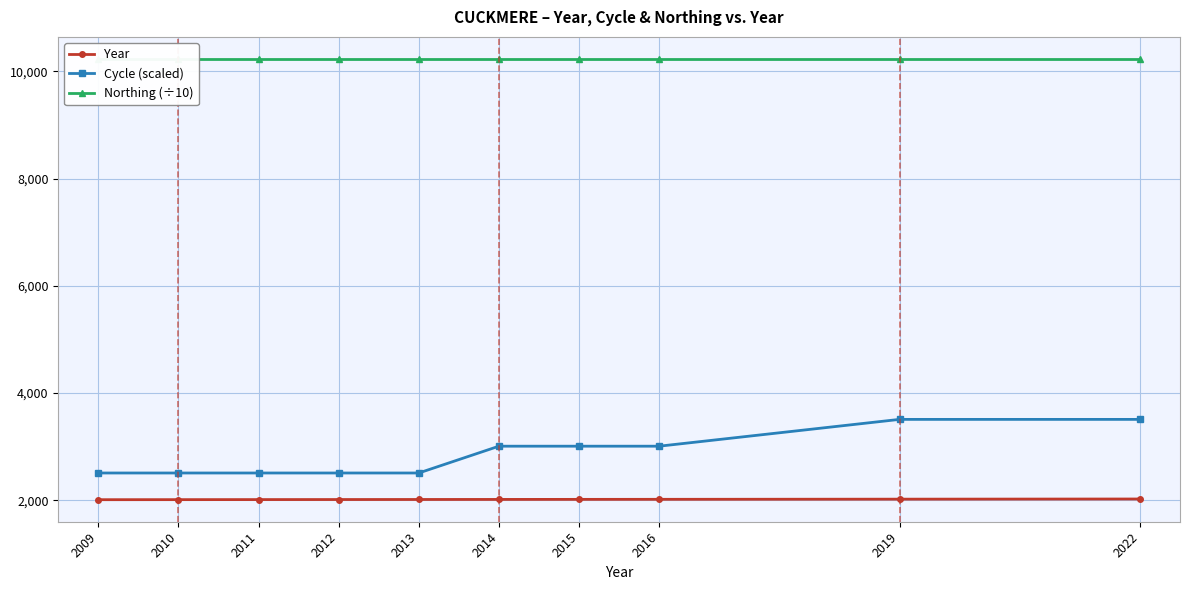

Which series has the largest total across all categories?

Northing (÷10)